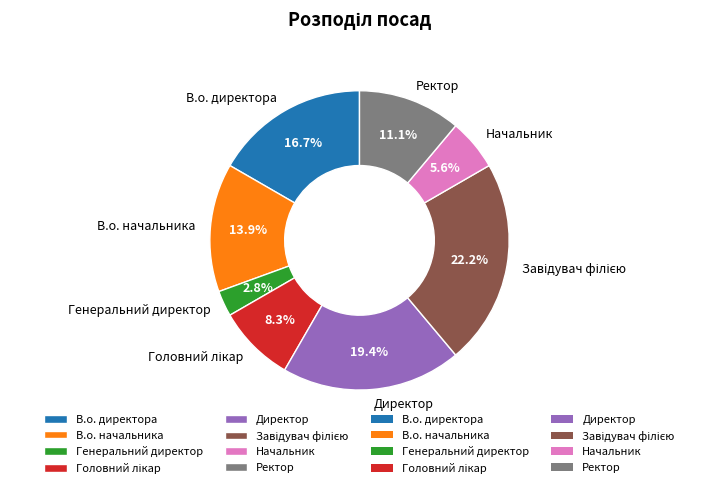

How many slices are in this pie chart?

8